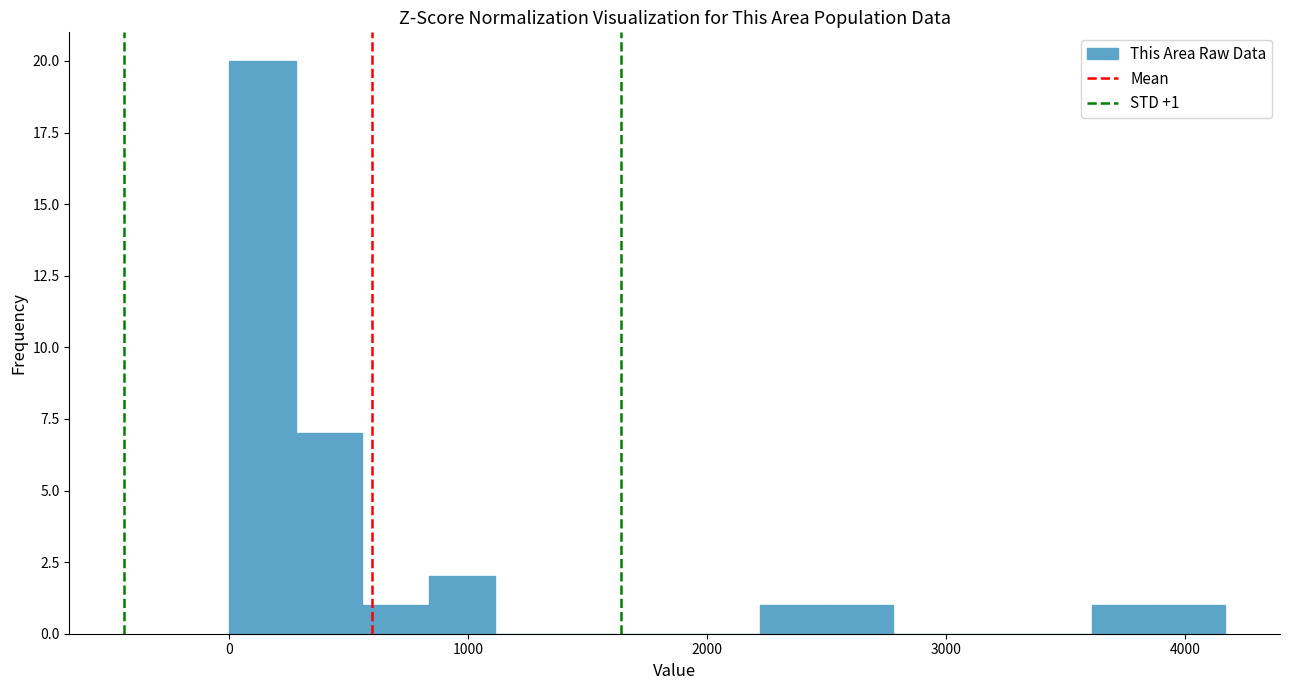

Read against the x-axis, roughly where is the centre of the tallest bar?

100